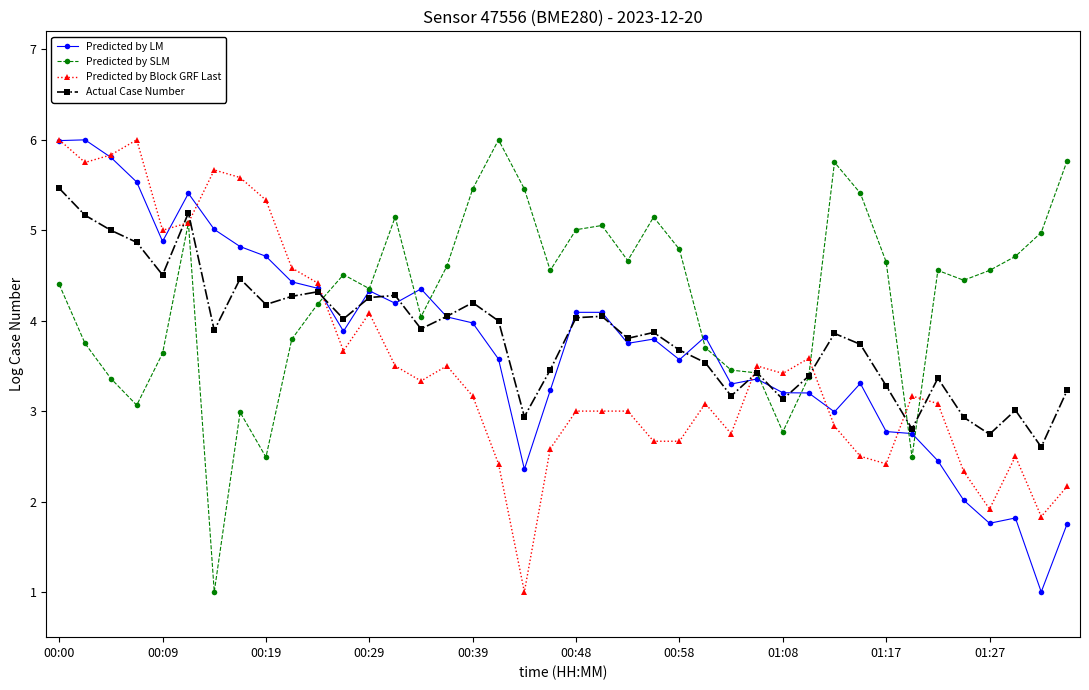

Which series has the largest total across all categories?

Predicted by SLM